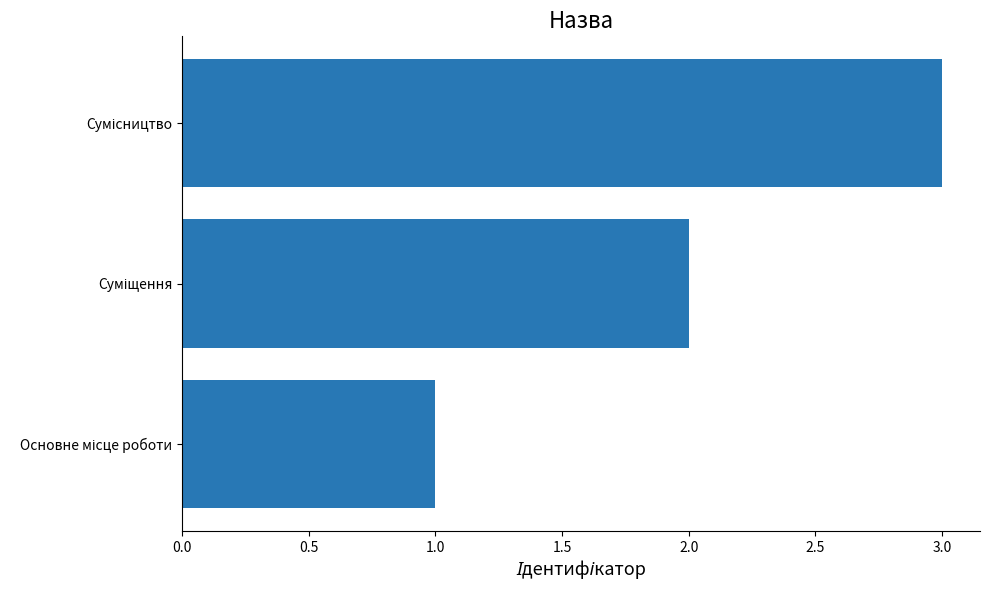

What is the maximum value shown in the chart?

3